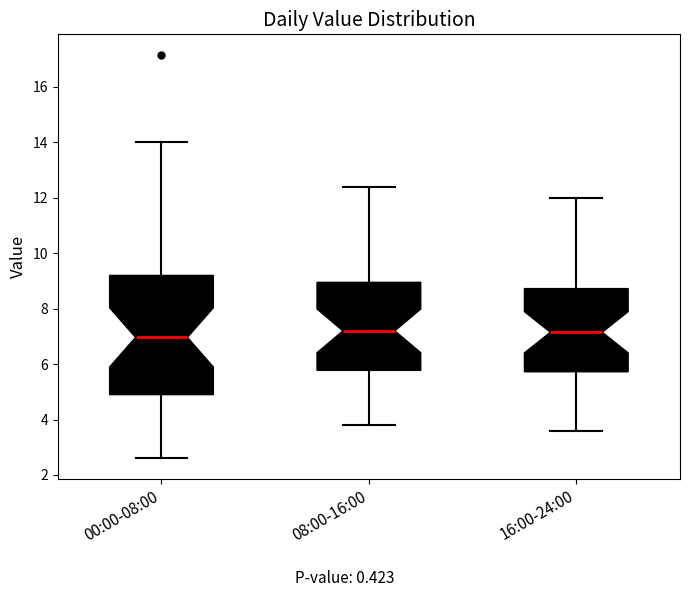

Which box is the tallest, from its lower edge to its upper edge?

00:00-08:00